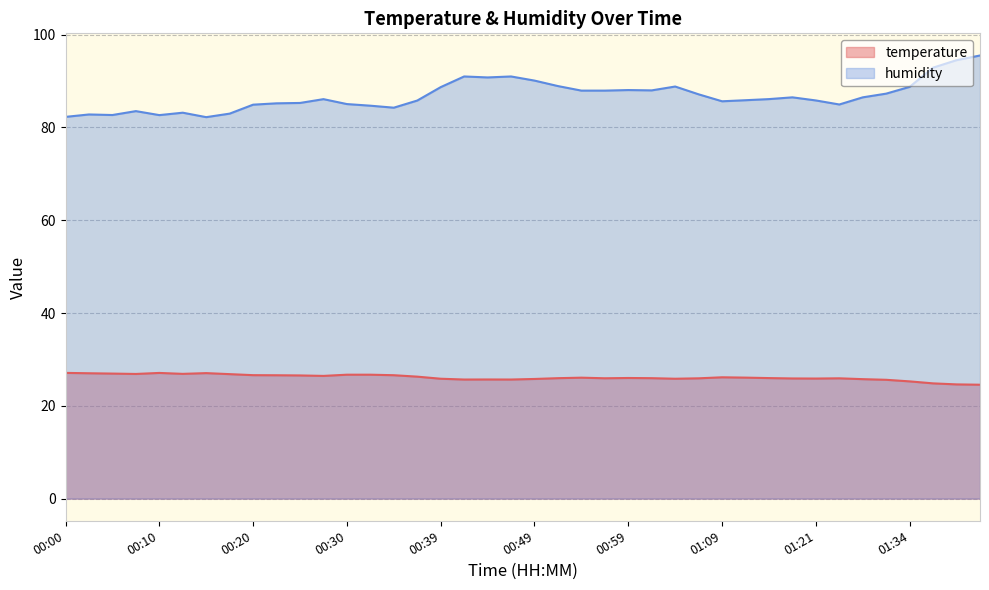

Reading left to right, extract all data points from this chart.

temperature: 27.1	27.0	26.9	26.9	27.1	26.9	27.1	26.8	26.6	26.6	26.6	26.4	26.7	26.7	26.6	26.3	25.8	25.7	25.7	25.7	25.8	26.0	26.1	25.9	26.0	26.0	25.8	25.9	26.1	26.1	26.0	25.9	25.9	25.9	25.8	25.6	25.3	24.8	24.6	24.6
humidity: 82.3	82.8	82.7	83.5	82.7	83.2	82.2	83.0	84.9	85.2	85.3	86.1	85.0	84.7	84.3	85.8	88.7	91.0	90.8	91.0	90.1	88.9	87.9	87.9	88.1	88.0	88.8	87.1	85.6	85.9	86.1	86.5	85.8	85.0	86.5	87.3	88.8	92.9	94.5	95.5